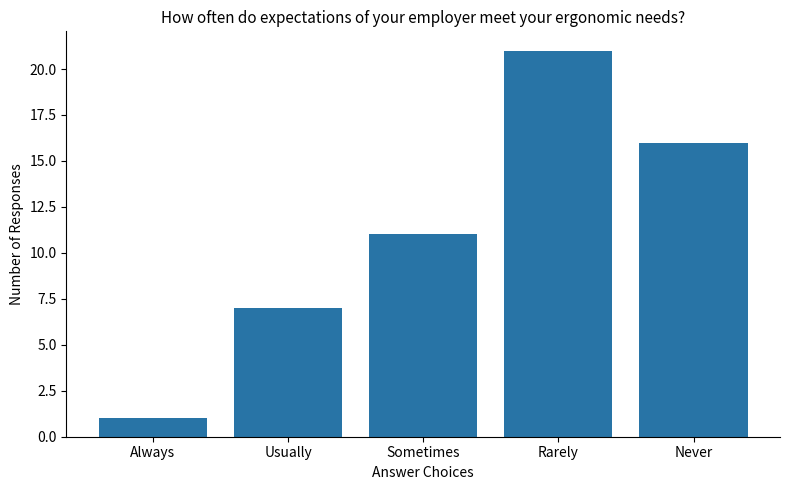

List the labels in order of value, largest first.

Rarely, Never, Sometimes, Usually, Always